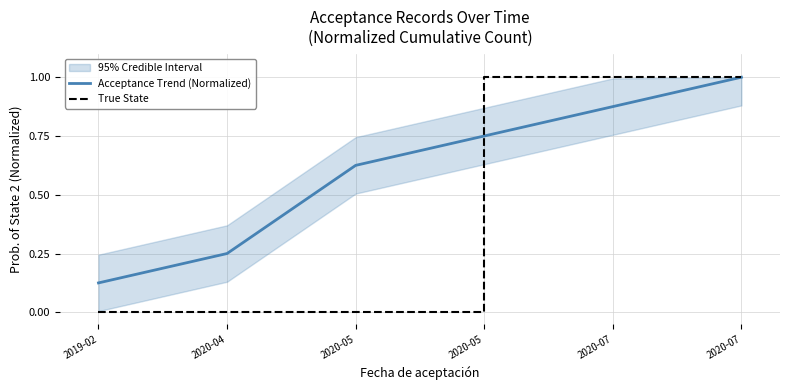

Which series ends up on top after the final intersection of True State and Acceptance Trend (Normalized)?

True State